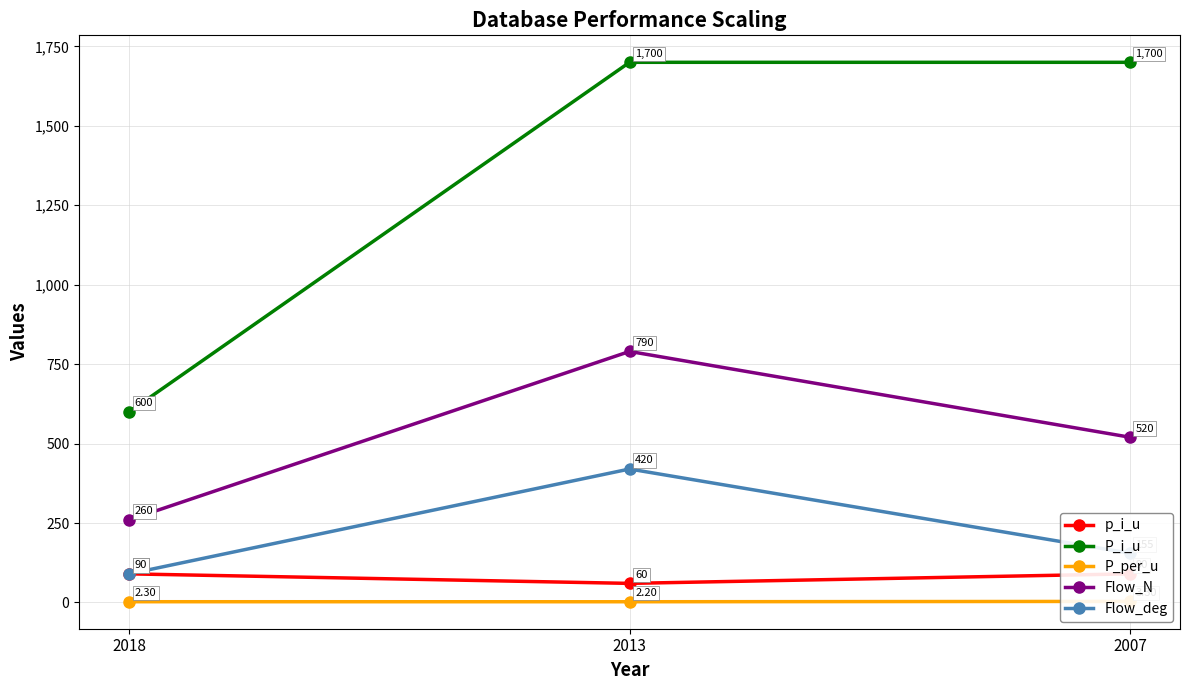

What is the value of the Flow_deg point at the 1st from the left?

90